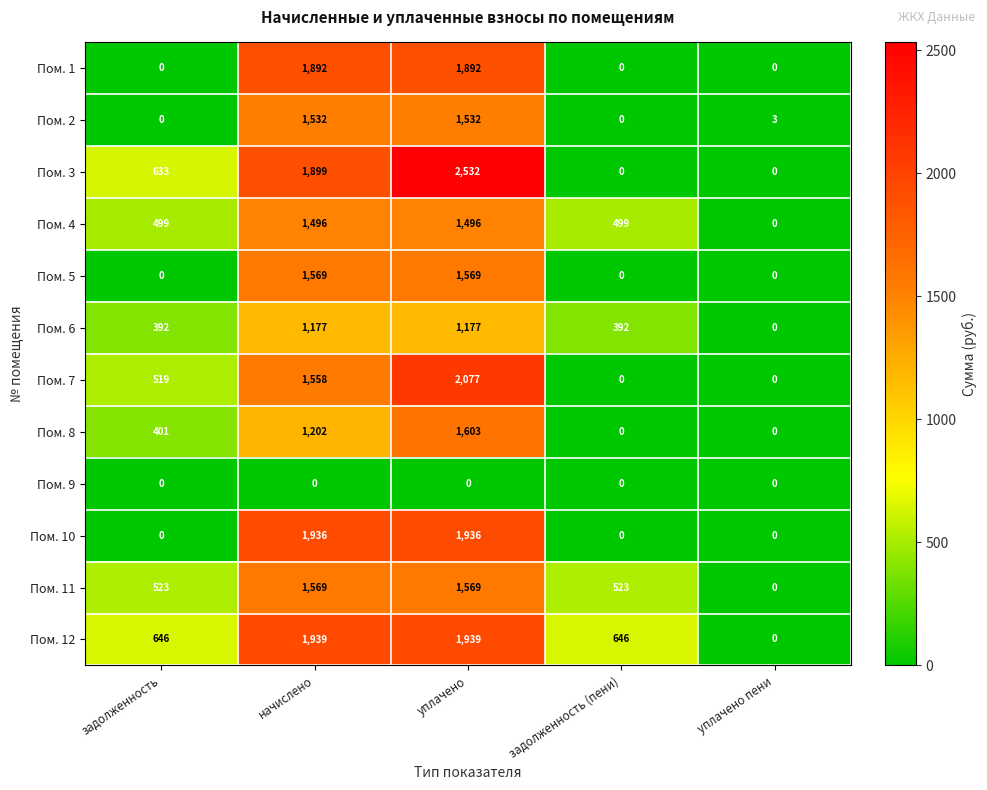

At which category is the sum across all series the highest?

уплачено